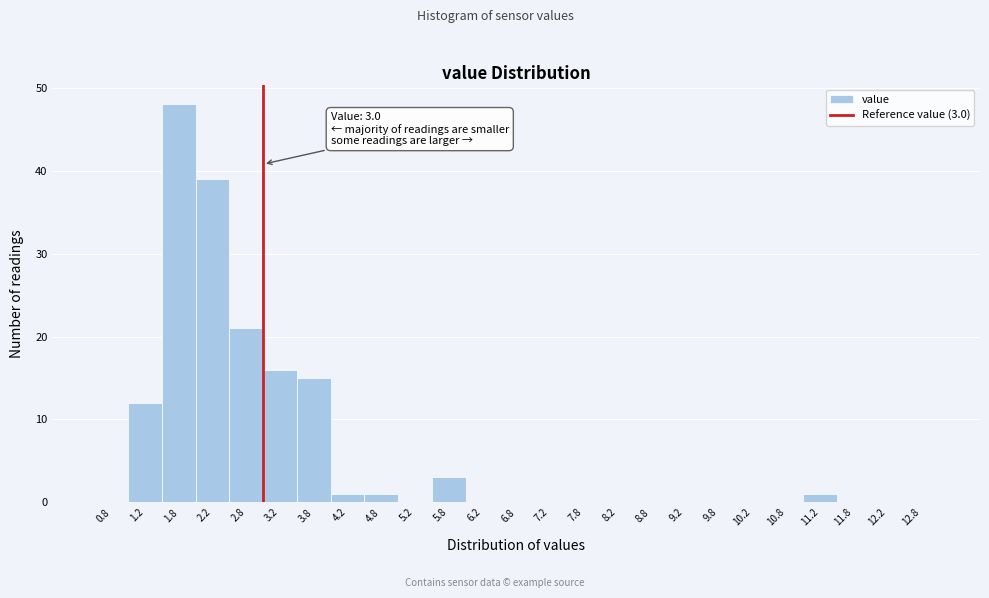

Over which range of the x-axis is the bar tallest?

1.5 to 2.0